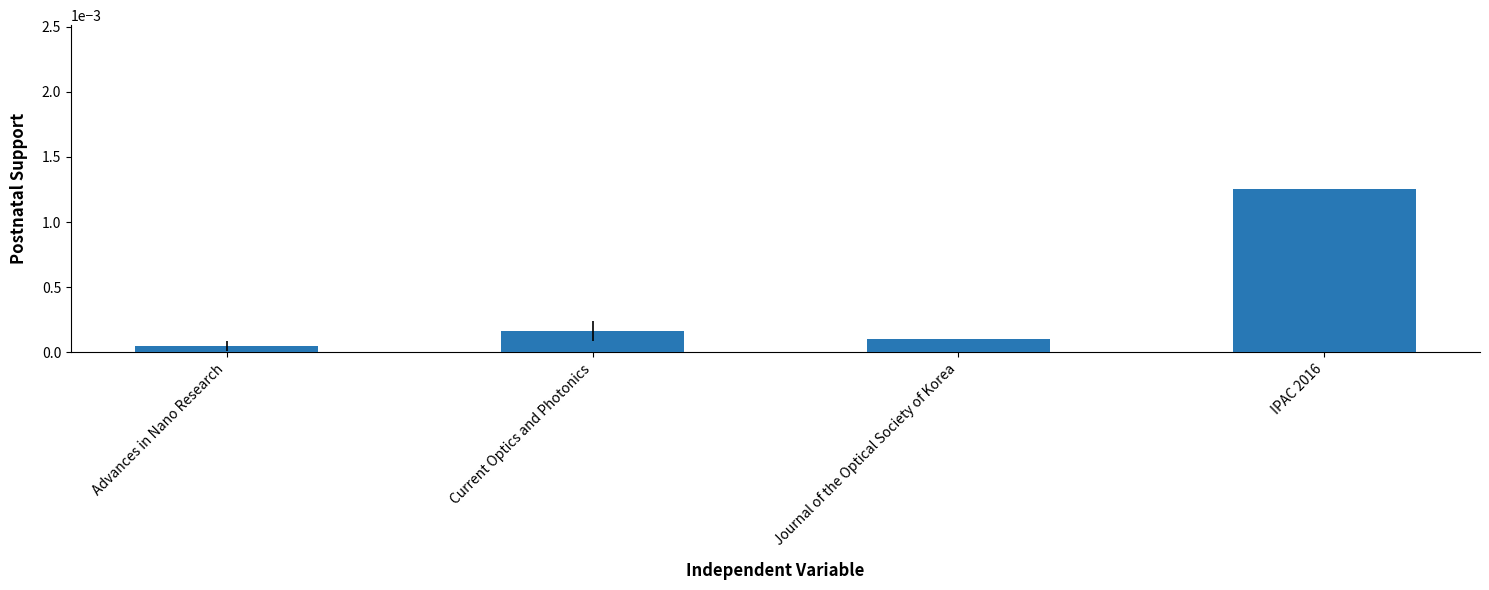

List the labels in order of value, smallest first.

Advances in Nano Research, Journal of the Optical Society of Korea, Current Optics and Photonics, IPAC 2016